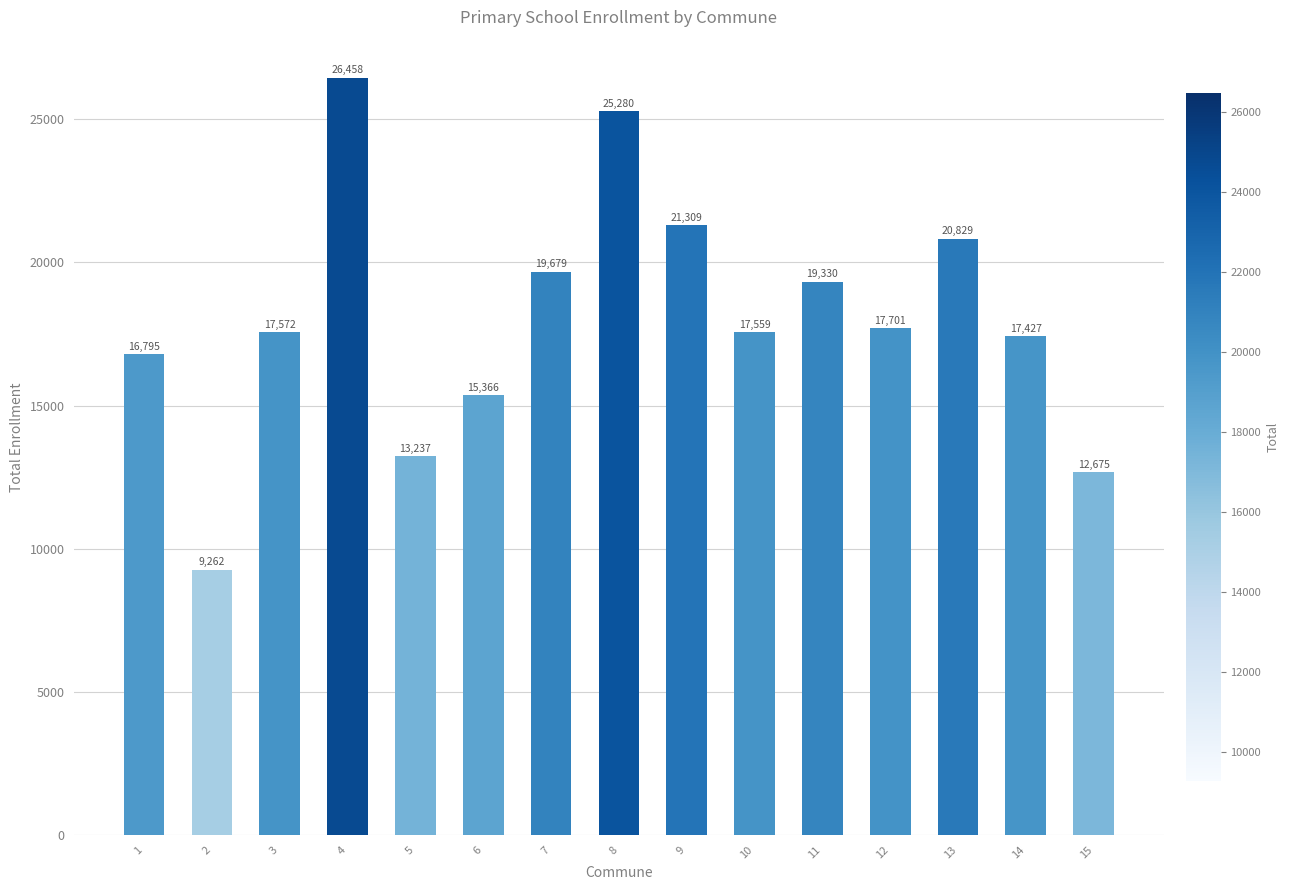

True or false: the data shows 19679 at 7.

True